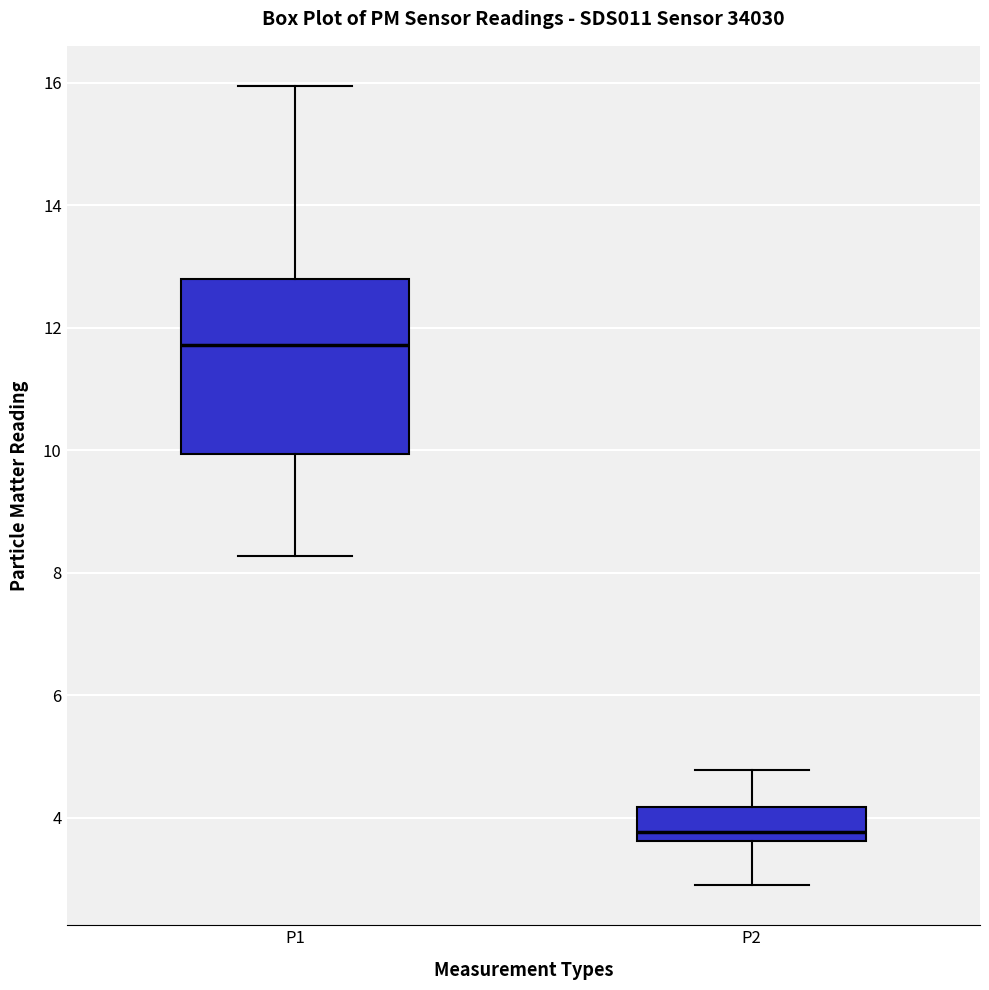

Which box is the tallest, from its lower edge to its upper edge?

P1